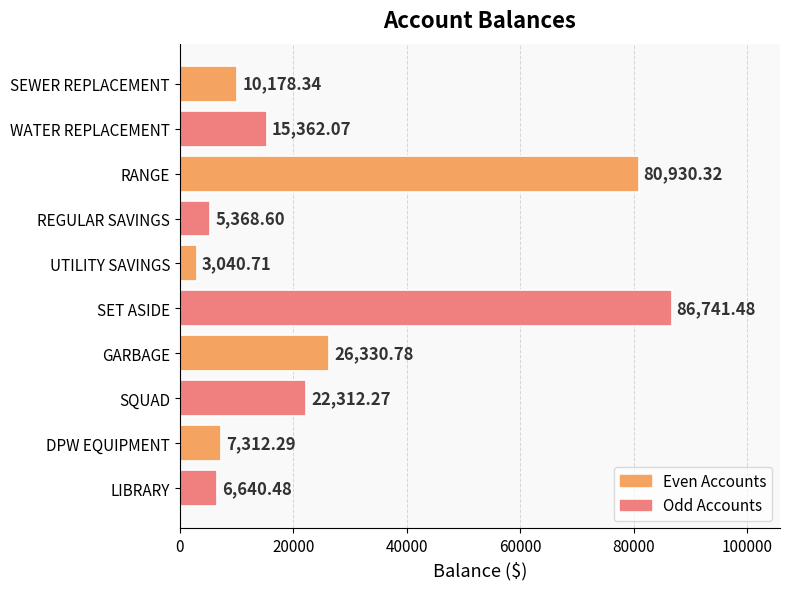

How many bars are there in total?

10